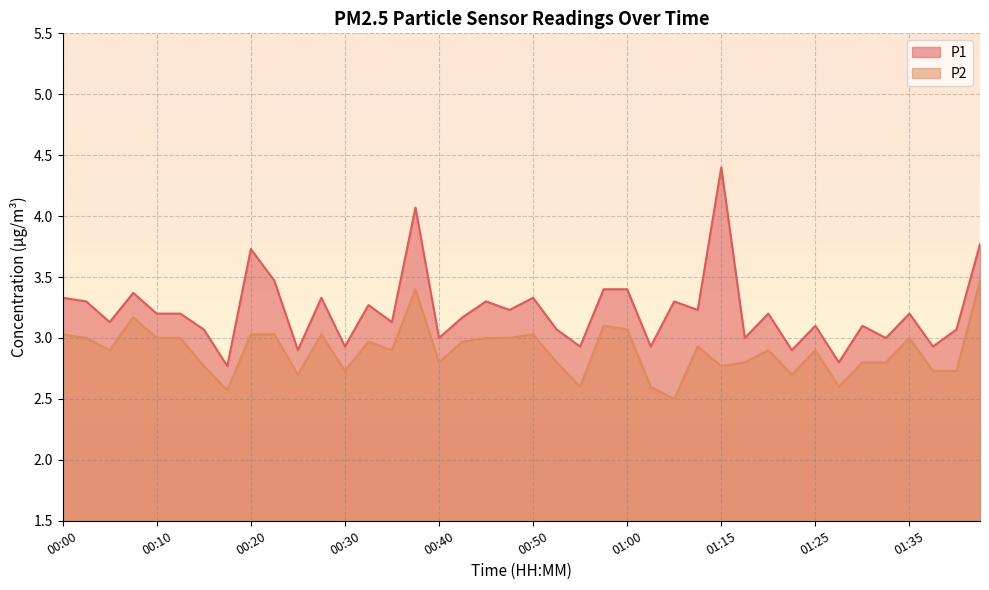

What is the total value across all series at 01:20?

6.1